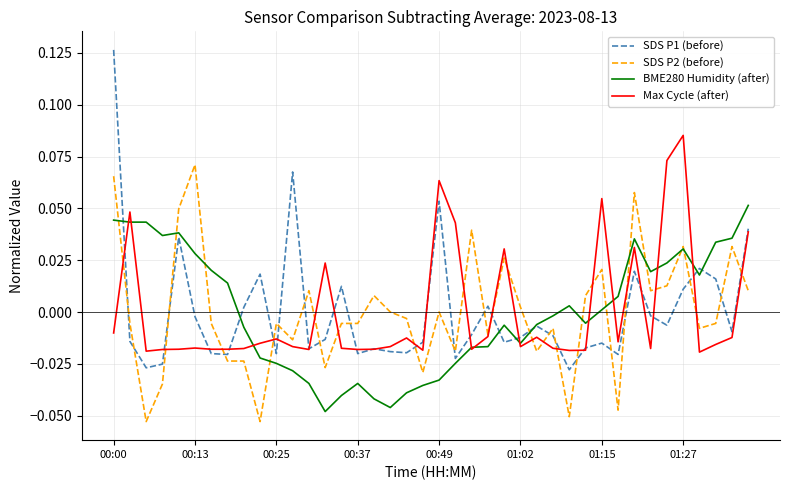

Which series has the largest range (max minus min)?

SDS P1 (before)